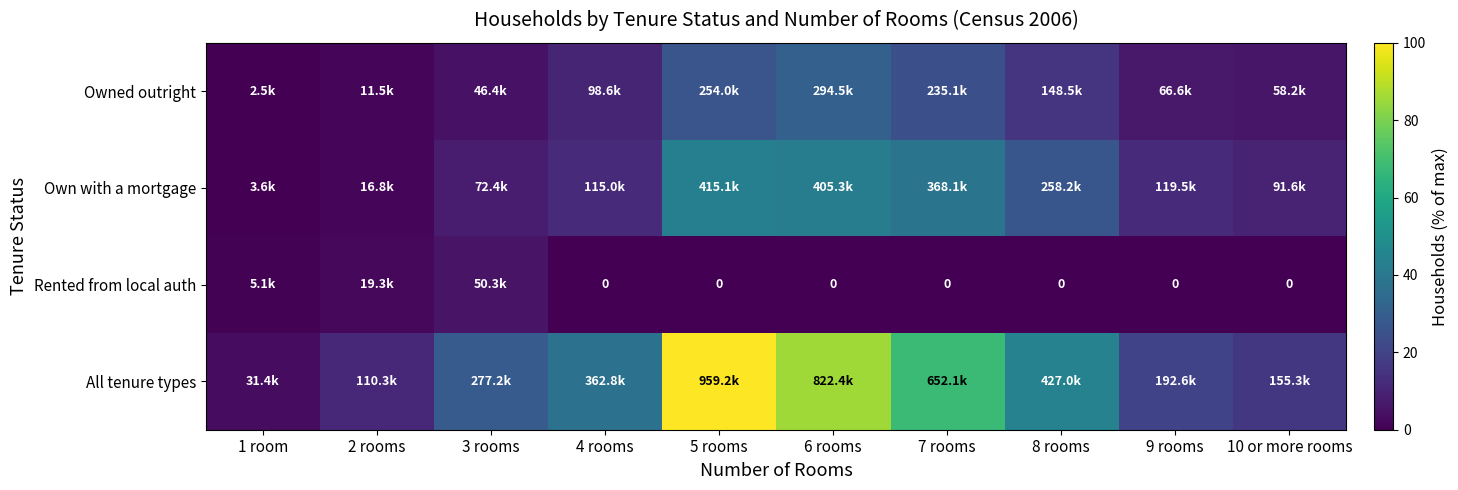

Where does the All tenure types series first go above 37?

4 rooms